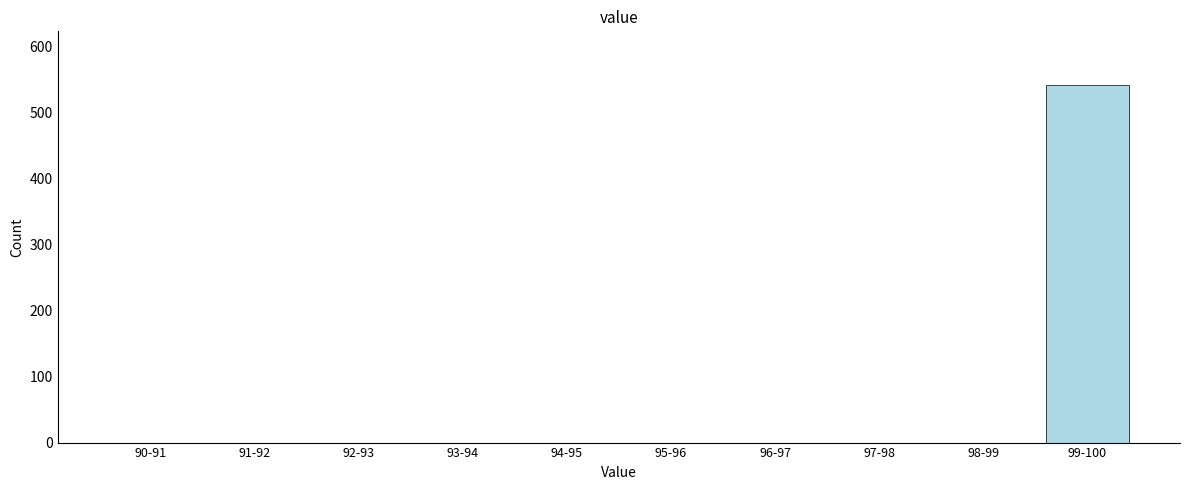

Reading right to left, what are all the values shown in this chart?

99-100=542	98-99=0	97-98=0	96-97=0	95-96=0	94-95=0	93-94=0	92-93=0	91-92=0	90-91=0